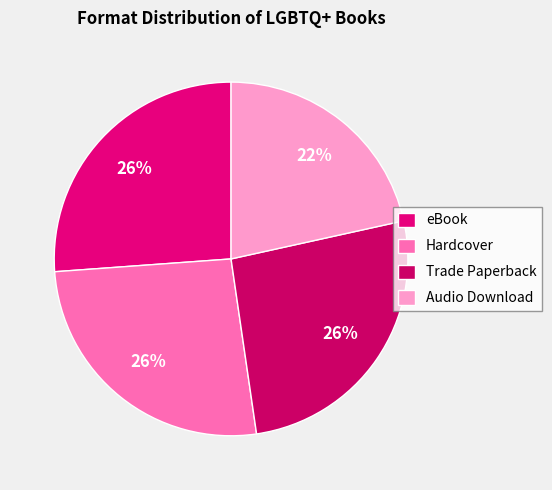

Combined, do eBook and Trade Paperback account for over 50%?

Yes